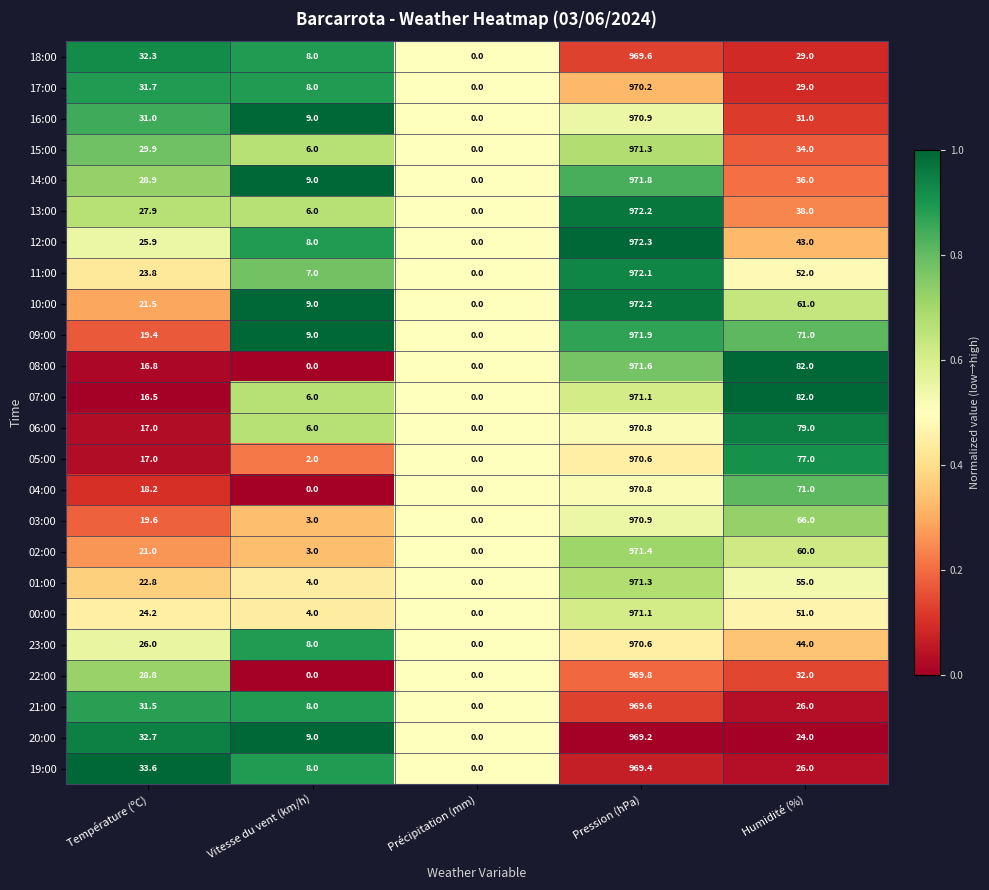

What is the difference between the highest and lowest values at Température (ºC)?

17.1